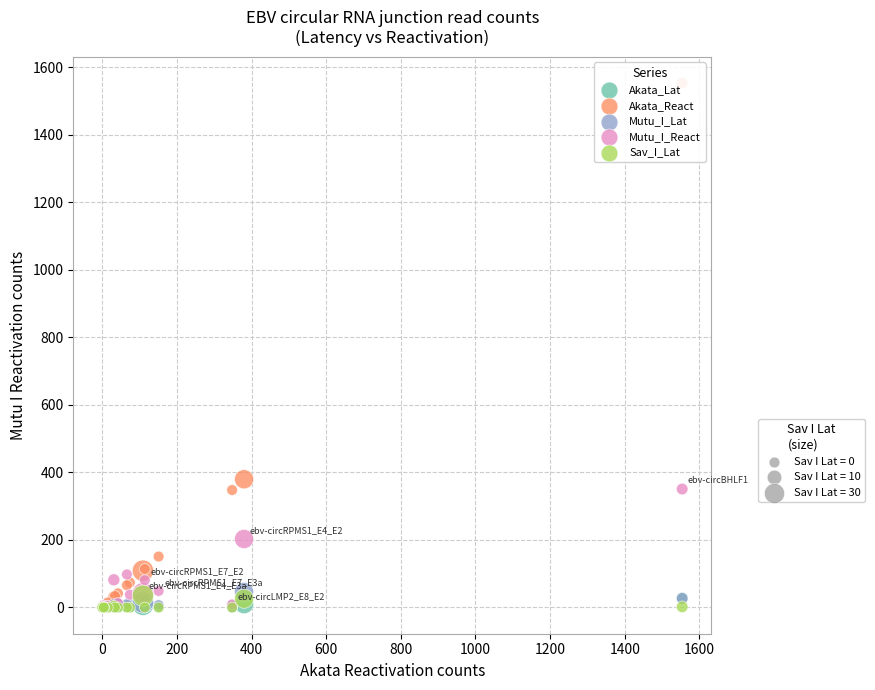

Across all series, what Y value is closest to 777?

380